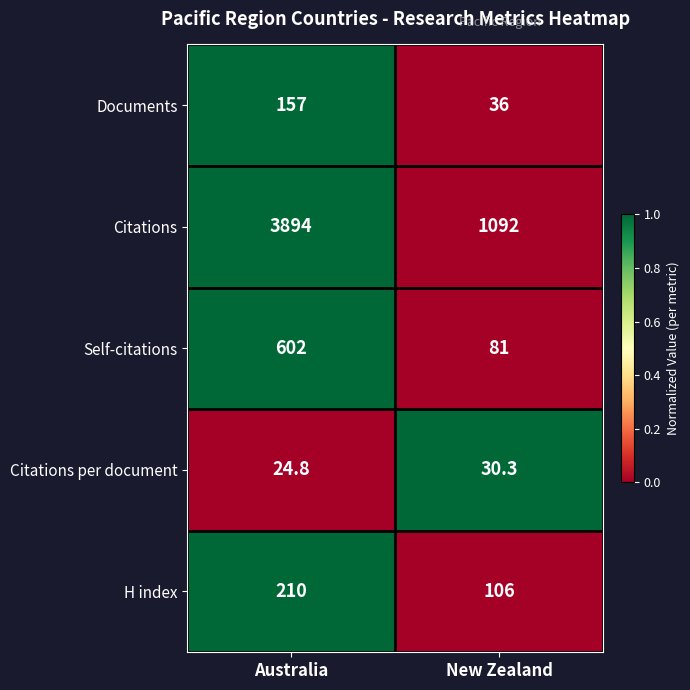

The H index series shows 106.0 at New Zealand. True or false?

True